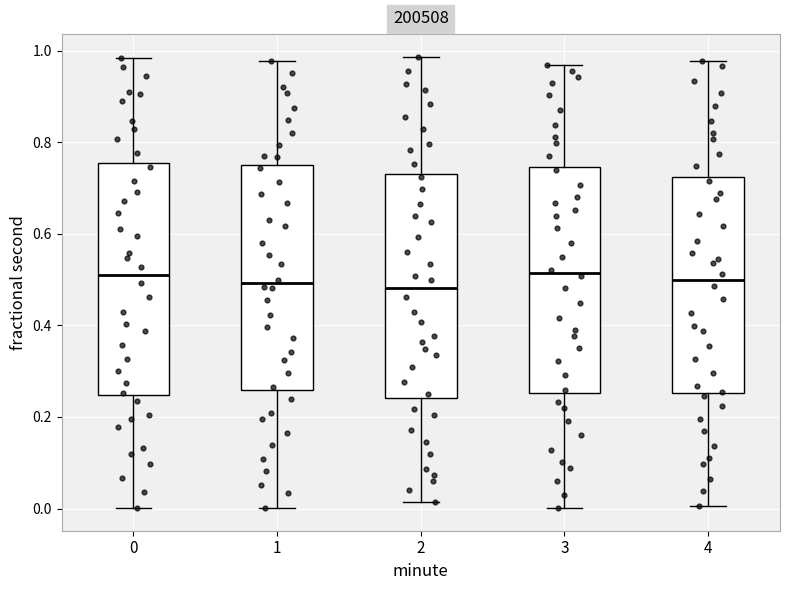

Reading left to right, read every box against the y-axis: the position of its median line, the range the box covers, and the ends of its whiskers. The values are not printed on the chart, so give them approximately, as read against the axis.

0: median 0.52, box 0.24 to 0.76, whiskers 0.00 to 0.98
1: median 0.50, box 0.26 to 0.76, whiskers 0.00 to 0.98
2: median 0.48, box 0.24 to 0.74, whiskers 0.02 to 0.98
3: median 0.52, box 0.26 to 0.74, whiskers 0.00 to 0.96
4: median 0.50, box 0.26 to 0.72, whiskers 0.00 to 0.98